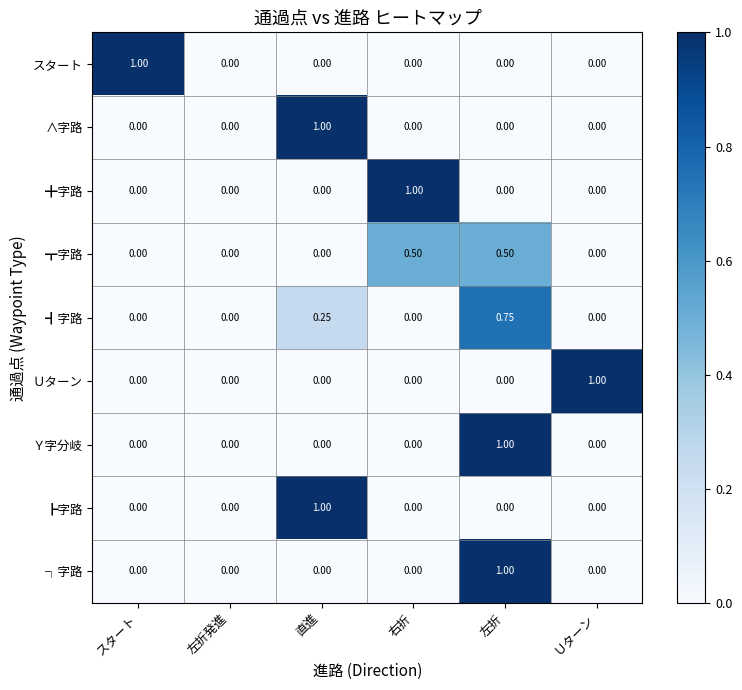

Which category has the highest value in the スタート series?

スタート